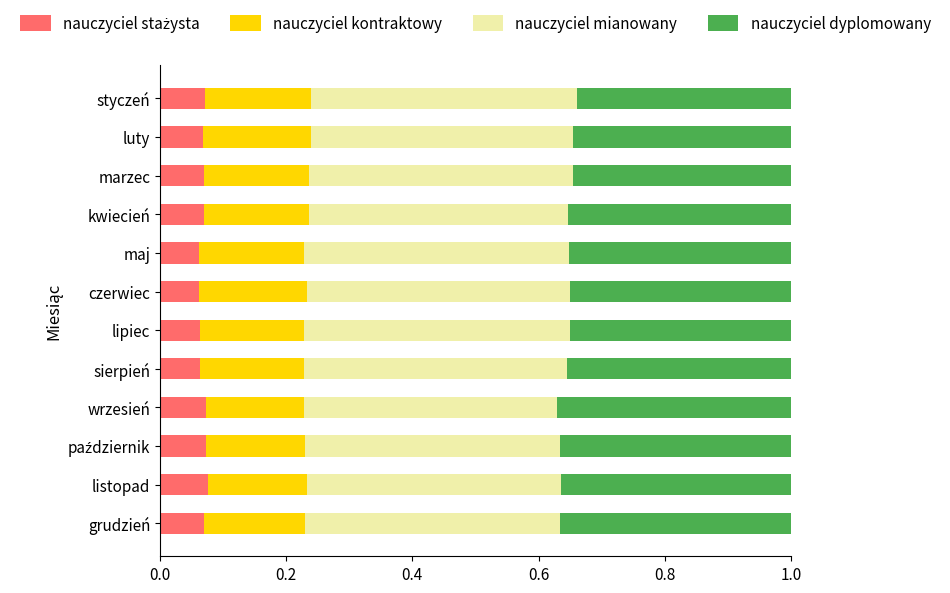

What is the total value across all series at listopad?

1.0